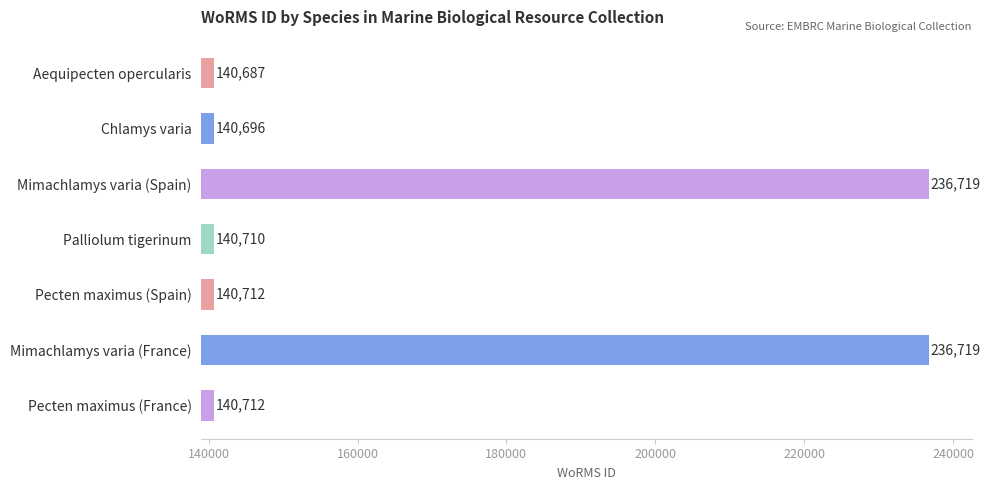

Are the bars grouped side by side (vs. stacked)?

No